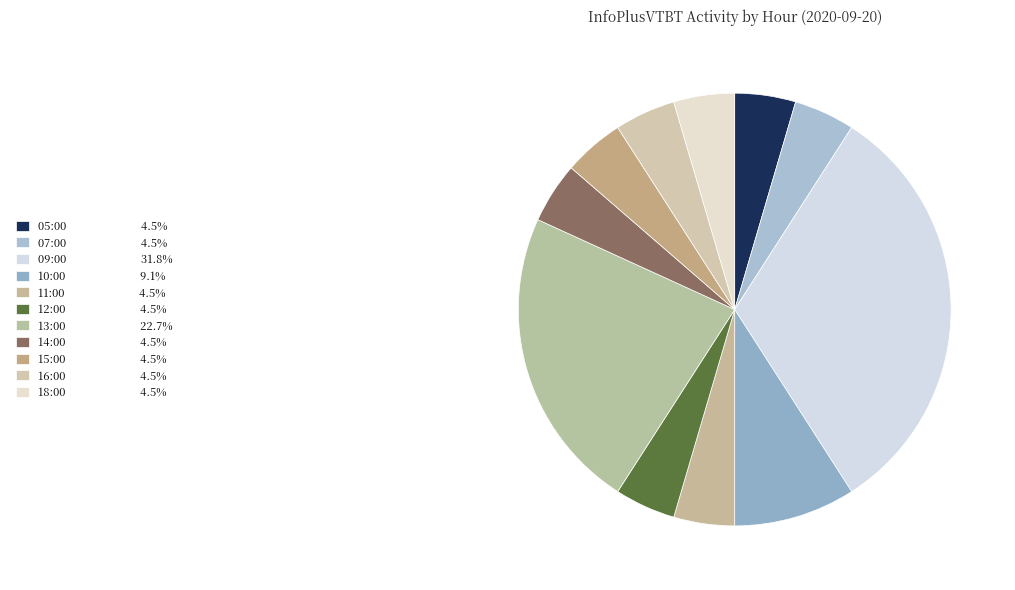

To the nearest percent, what is the difference between the largest and smallest slice percentages?

27%